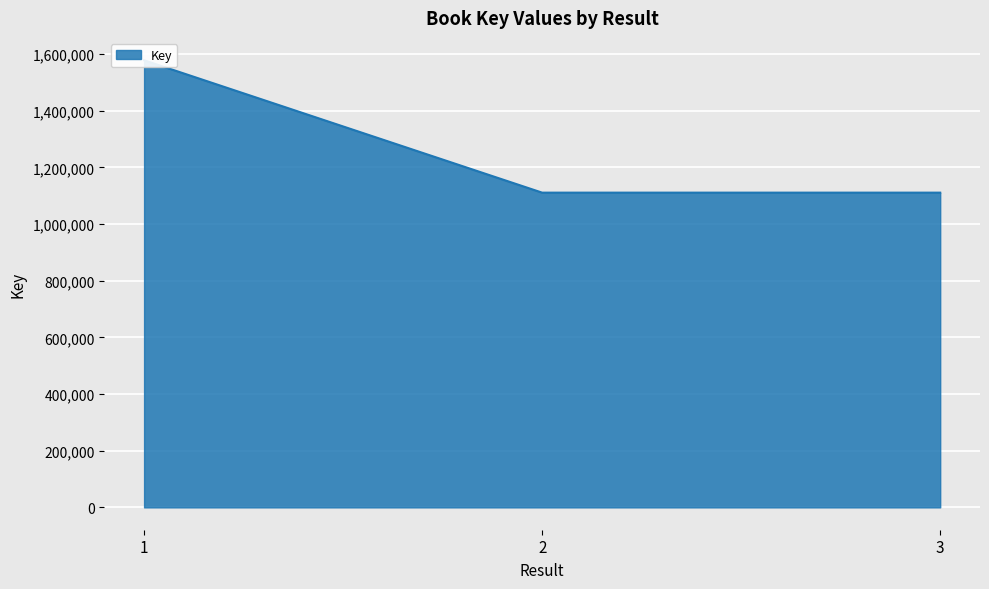

How many categories are shown in the chart?

3